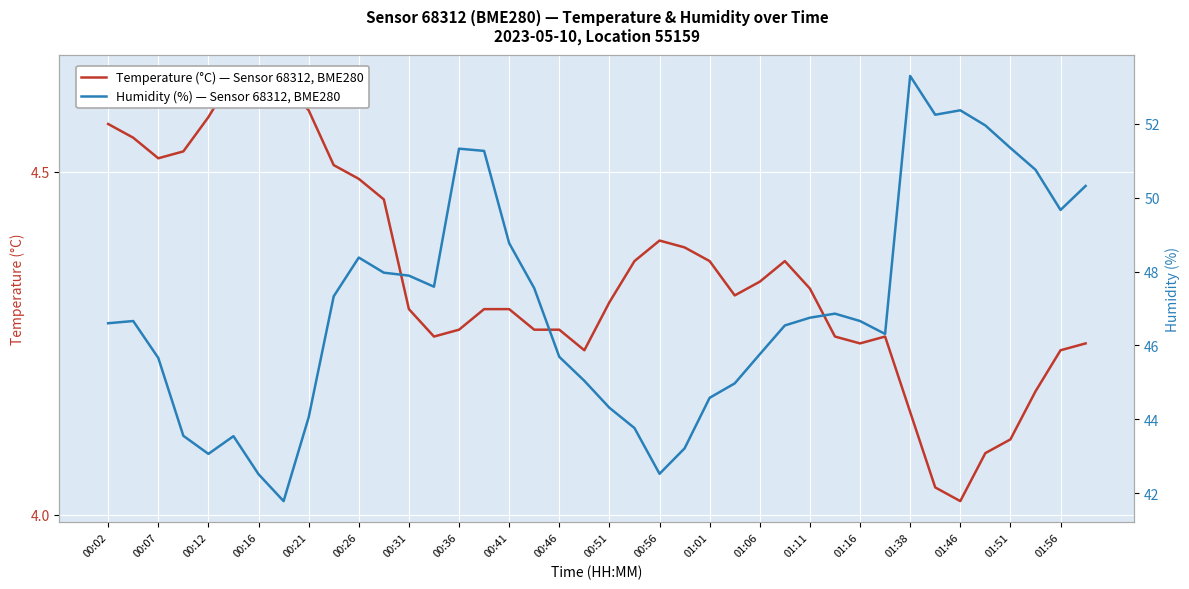

What is the average value of the temperature series?

4.3